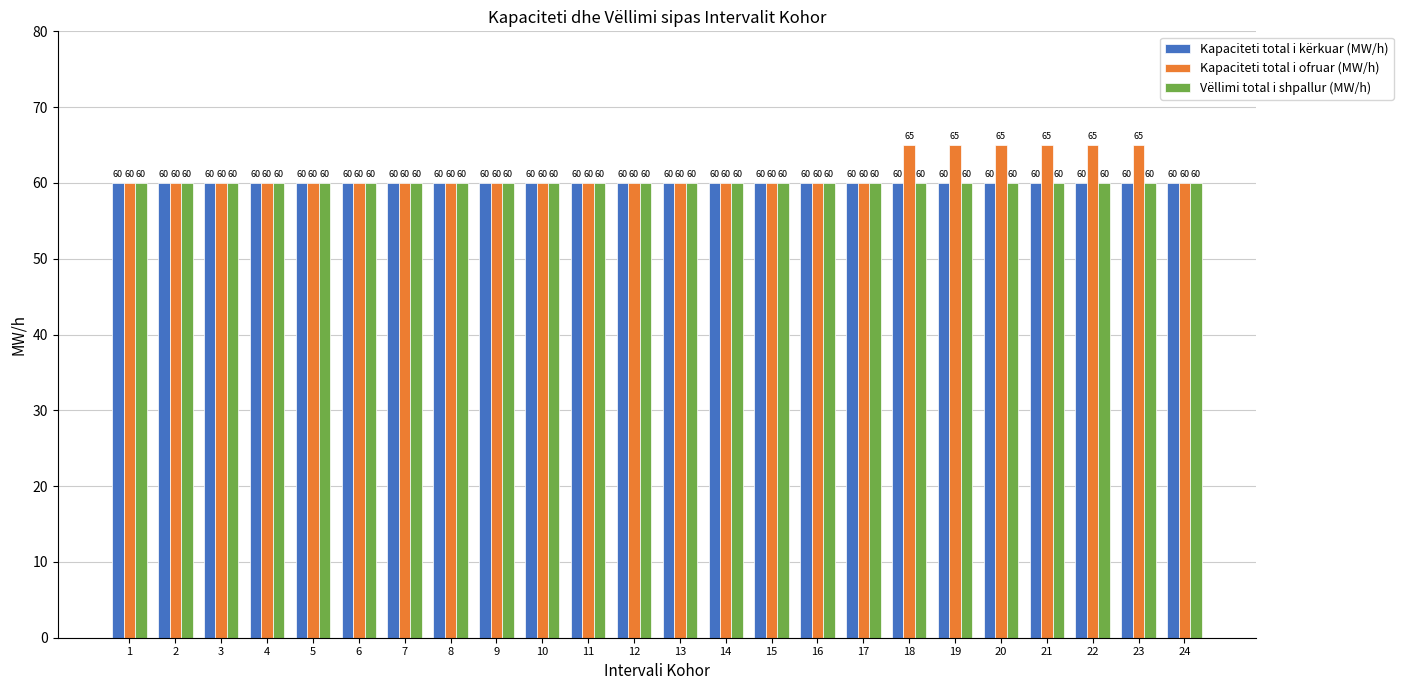

What are all the series names shown in the legend?

Kapaciteti total i kërkuar (MW/h), Kapaciteti total i ofruar (MW/h), Vëllimi total i shpallur (MW/h)